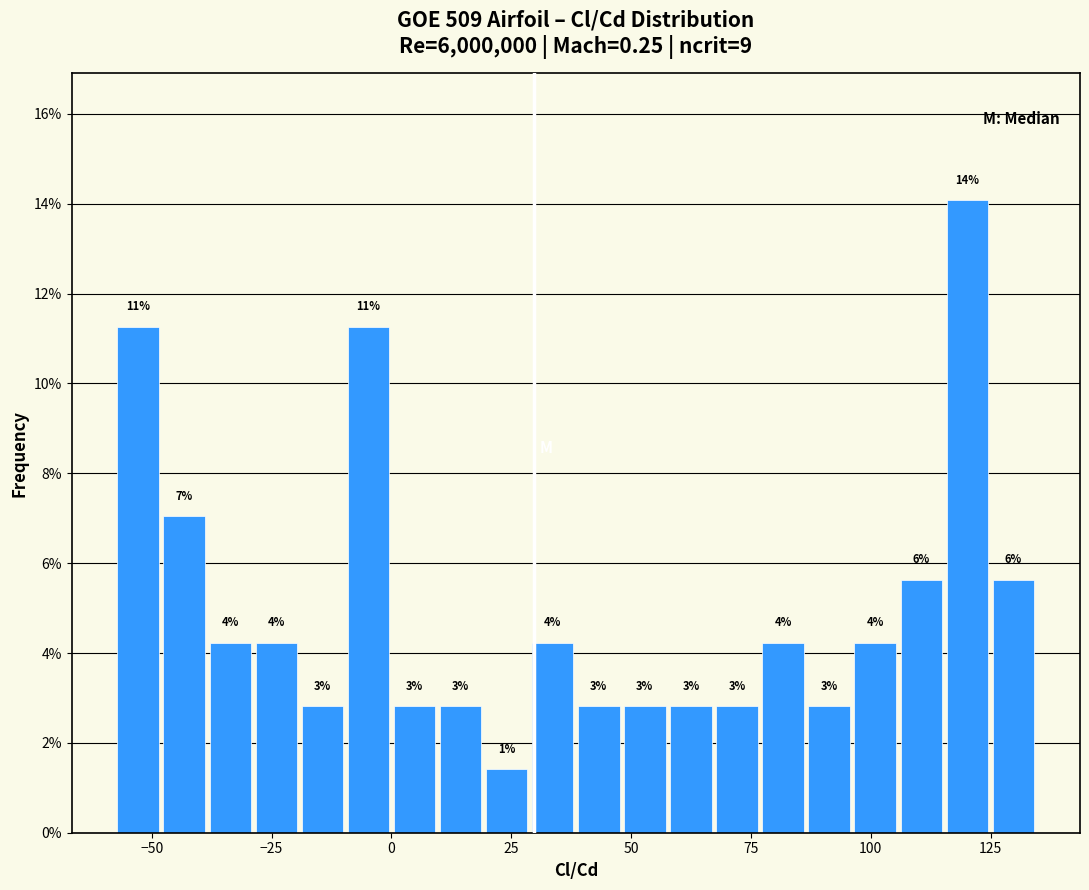

Around what value on the x-axis is the tallest bar? Give the approximate position of its centre, as read against the axis.

120